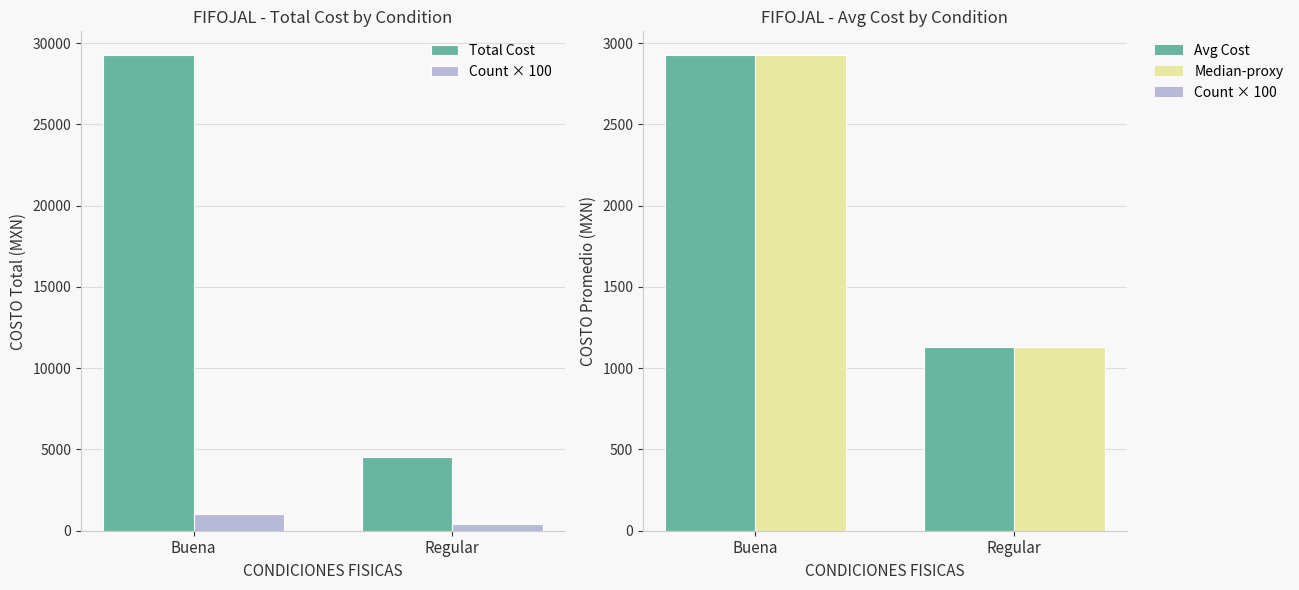

Reading right to left, what are all the values shown in this chart?

Total Cost: 4526.5	29267.2
Count × 100: 400.0	1000.0
Avg Cost: 1131.6	2926.7
Median-proxy: 1131.6	2926.7